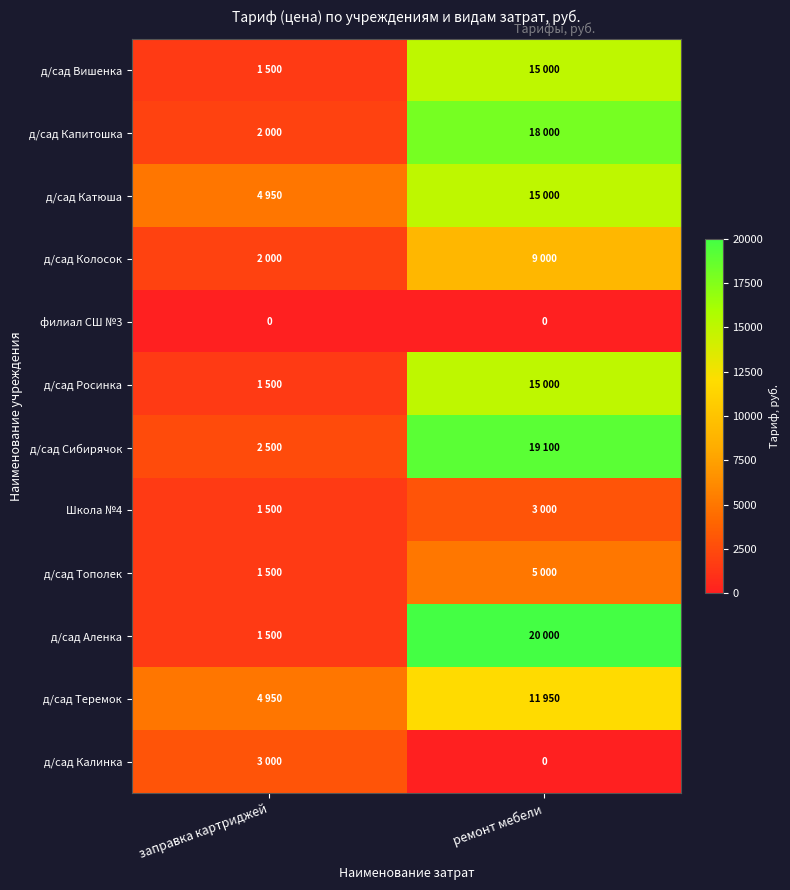

The value of филиал СШ №3 at ремонт мебели is 0. True or false?

True